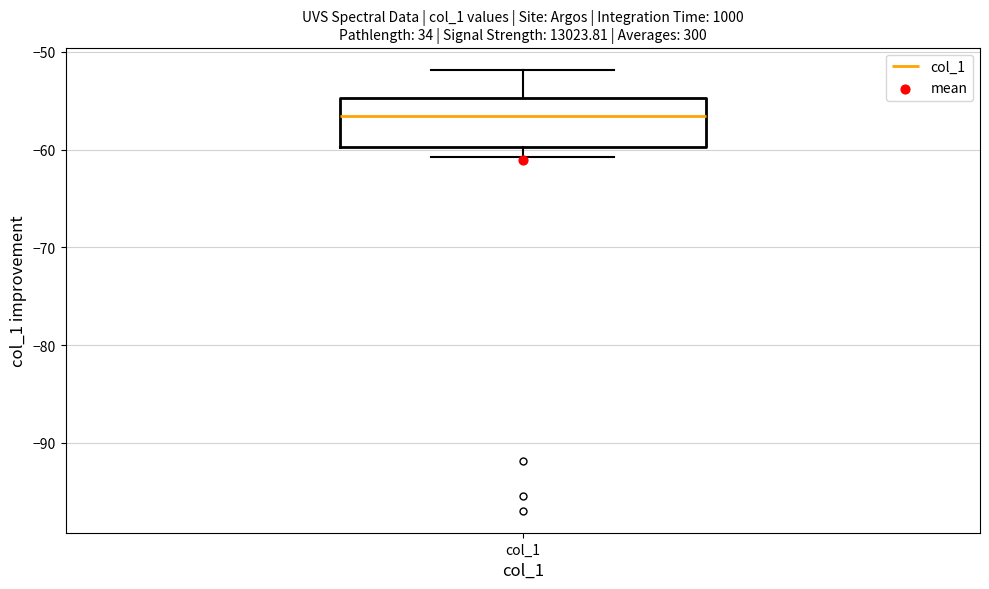

Read this box plot against the y-axis: the position of the median line, the range covered by the box, and the ends of both whiskers. The values are not printed on the chart, so give them approximately, as read against the axis.

median -57, box -60 to -55, whiskers -61 to -52